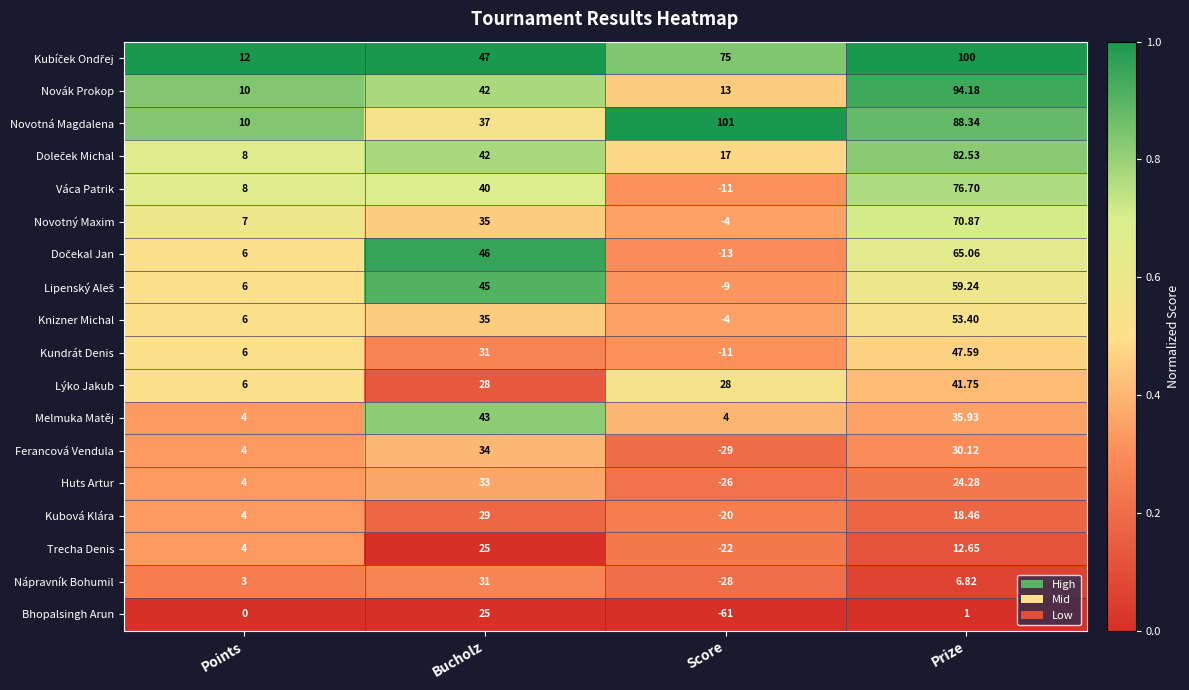

At which label does Bhopalsingh Arun reach its minimum?

Score